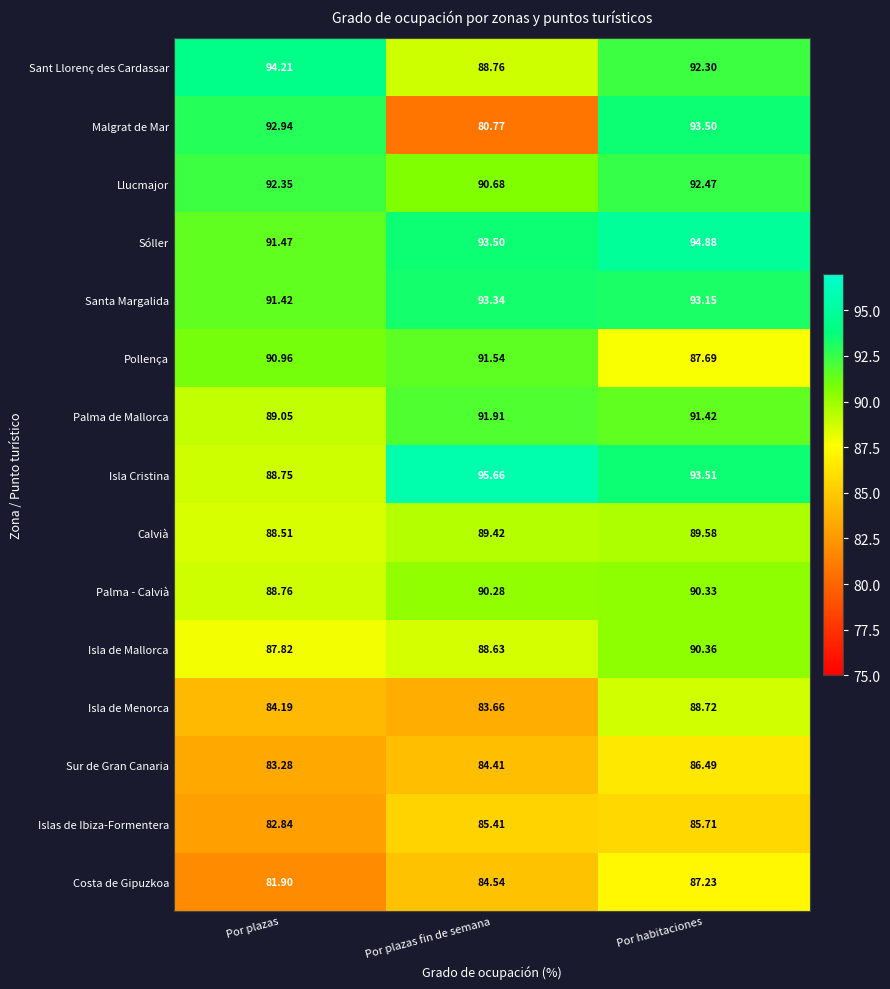

Which series has the widest spread of values?

Malgrat de Mar